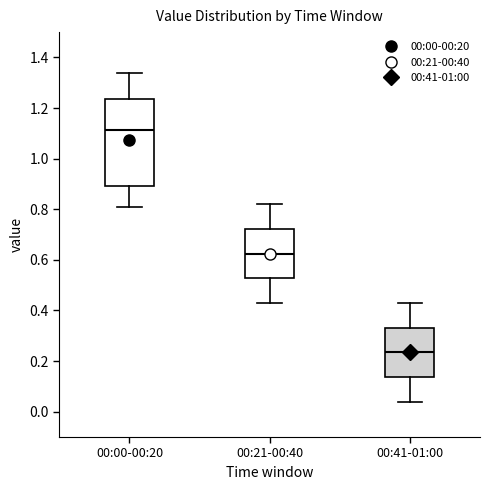

Which box is the tallest, from its lower edge to its upper edge?

00:00-00:20